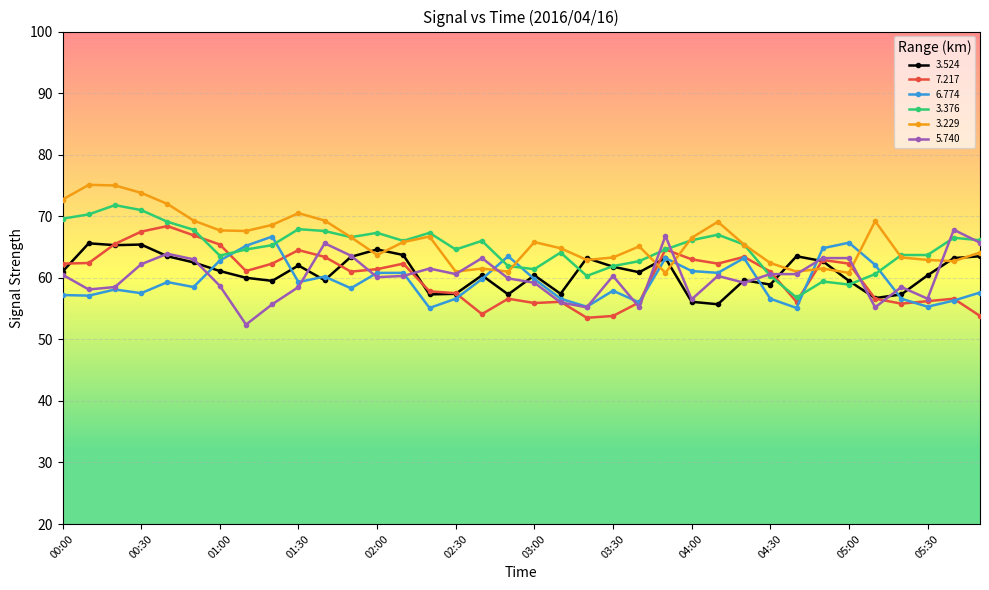

What is the greatest value displayed?

75.1